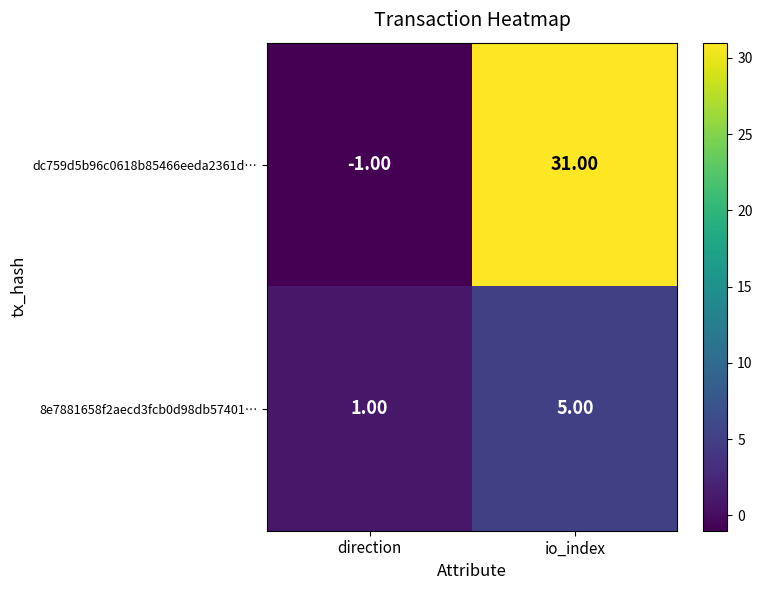

Where is dc759d5b96c0618b85466eeda2361d… nearest to the value 15?

direction